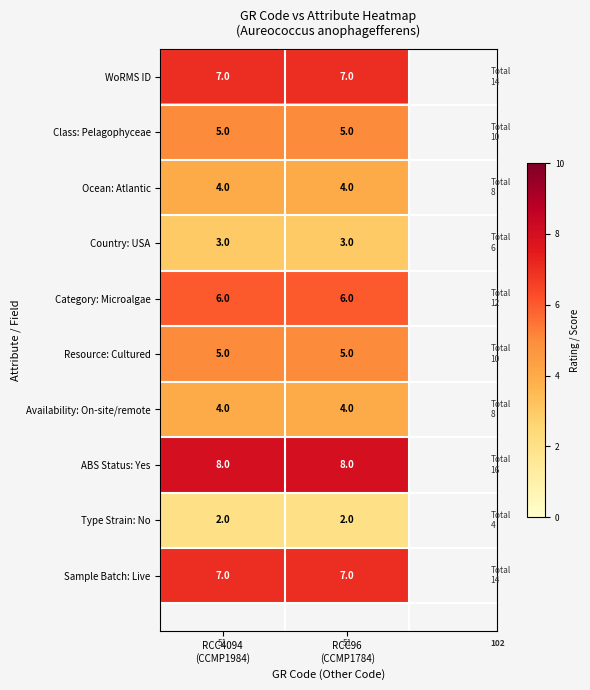

Which series has the largest total across all categories?

ABS Status: Yes